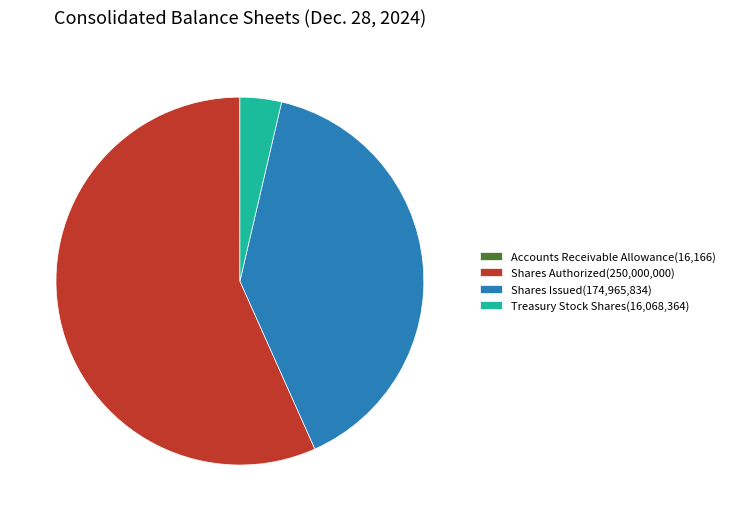

Is there a majority slice in this chart?

Yes